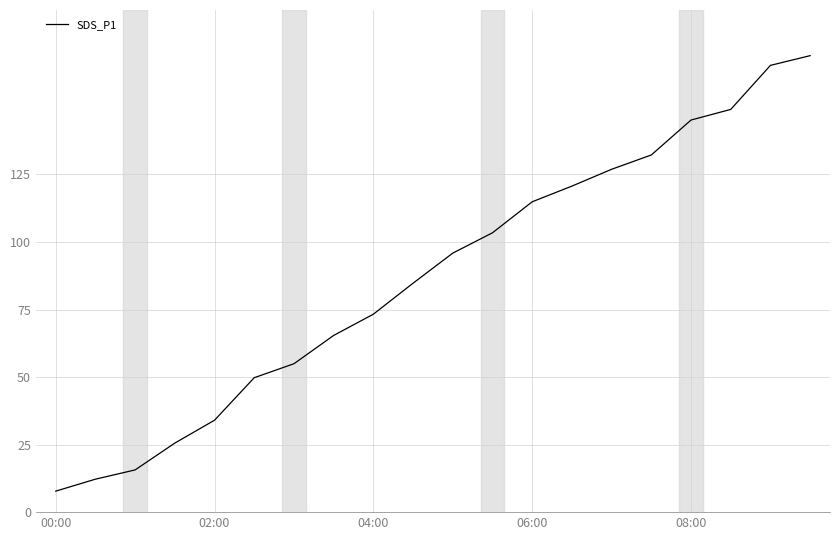

What is the difference between the maximum and minimum values?

161.2